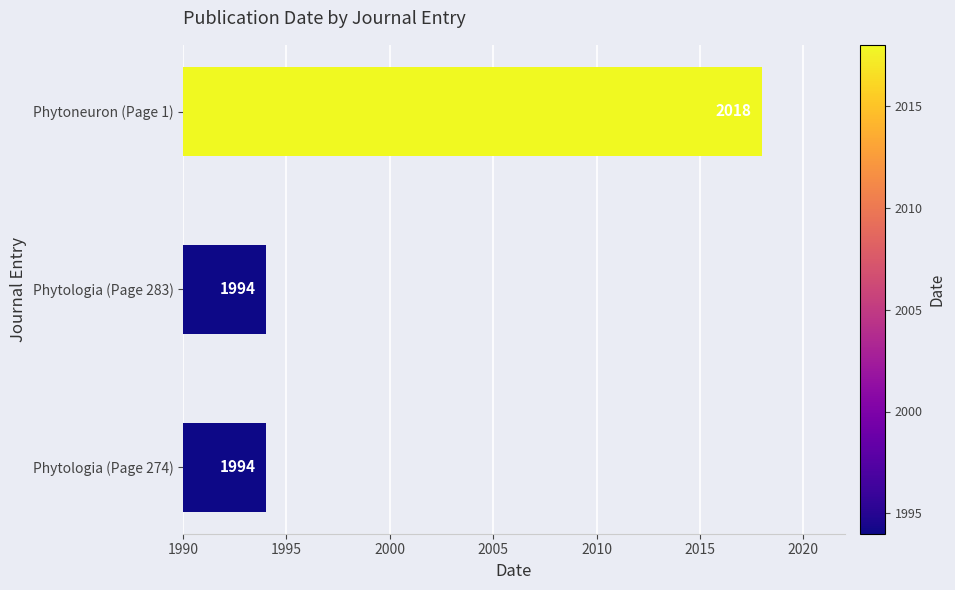

Approximately how many times larger is the value at Phytologia (Page 283) compared to Phytologia (Page 274)?

1.0